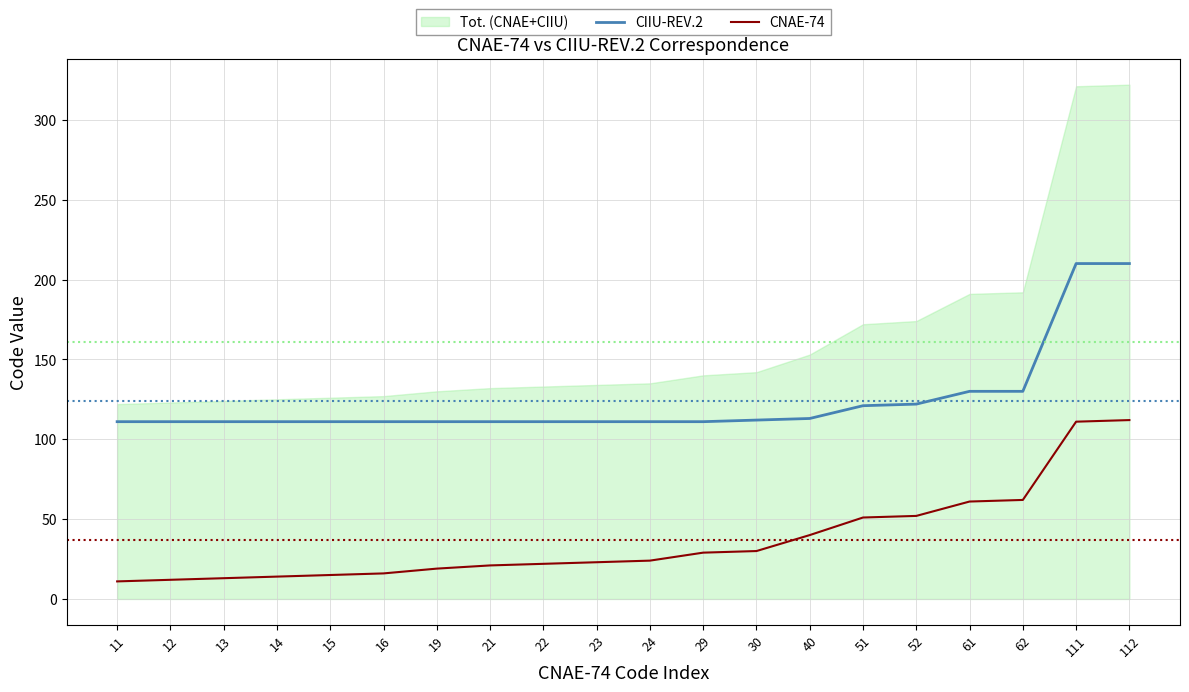

Reading left to right, extract all data points from this chart.

CIIU-REV.2: 111	111	111	111	111	111	111	111	111	111	111	111	112	113	121	122	130	130	210	210
CNAE-74: 11	12	13	14	15	16	19	21	22	23	24	29	30	40	51	52	61	62	111	112